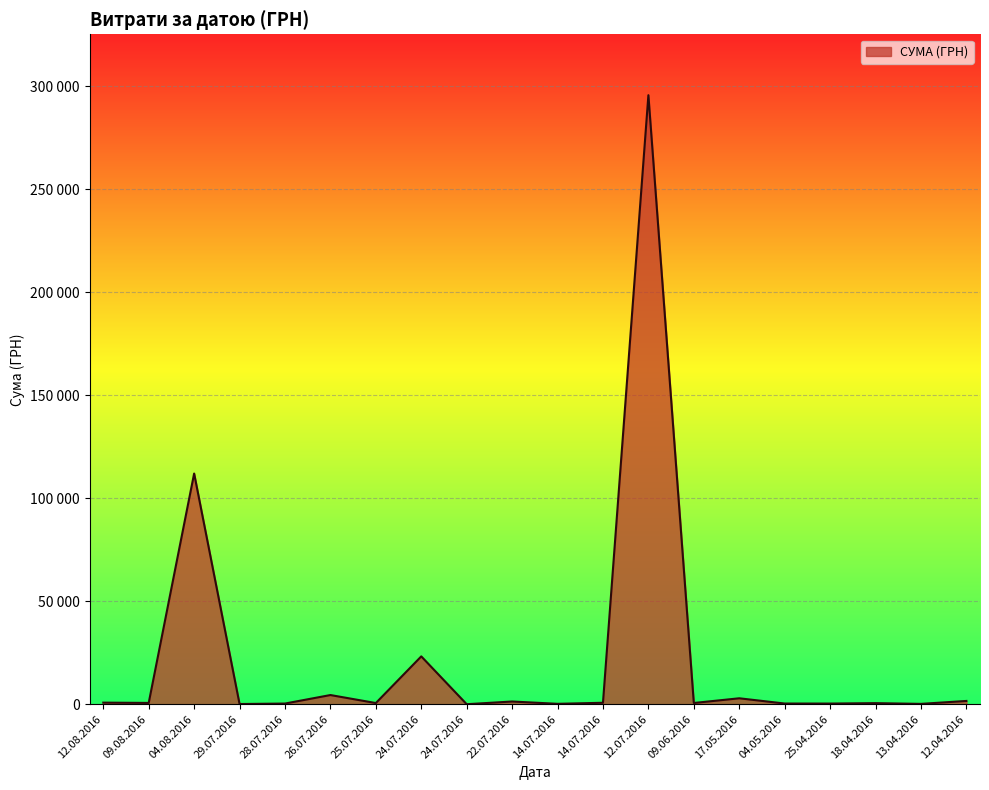

Does the chart have visible grid lines?

Yes